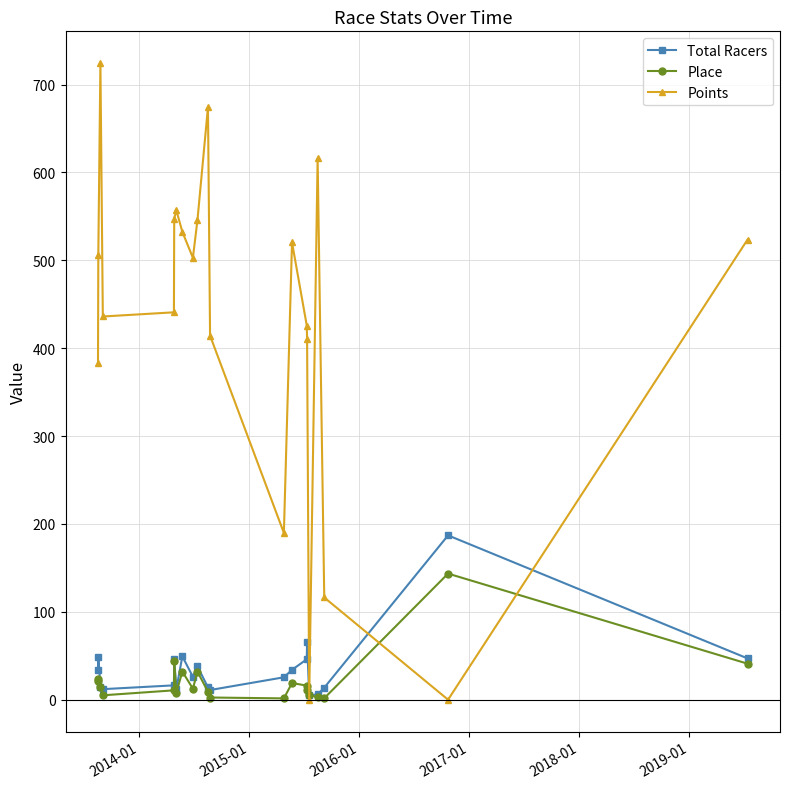

List the series in order of their peak value, highest first.

Points, Total Racers, Place